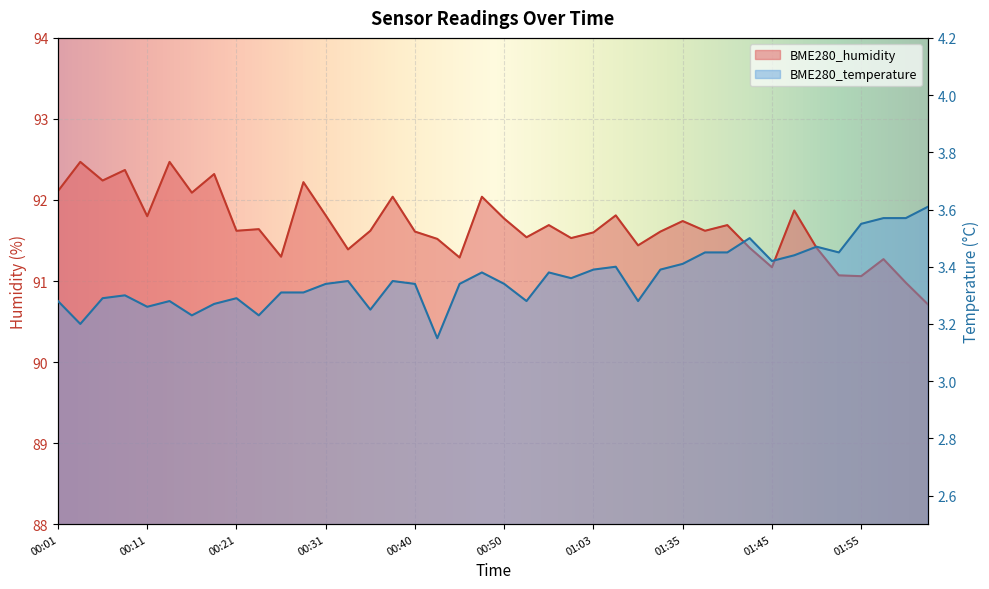

Reading left to right, list all the values displayed in this chart.

BME280_humidity: 92.1	92.5	92.2	92.4	91.8	92.5	92.1	92.3	91.6	91.6	91.3	92.2	91.8	91.4	91.6	92.0	91.6	91.5	91.3	92.0	91.8	91.5	91.7	91.5	91.6	91.8	91.4	91.6	91.7	91.6	91.7	91.4	91.2	91.9	91.4	91.1	91.1	91.3	91.0	90.7
BME280_temperature: 3.3	3.2	3.3	3.3	3.3	3.3	3.2	3.3	3.3	3.2	3.3	3.3	3.3	3.4	3.2	3.4	3.3	3.1	3.3	3.4	3.3	3.3	3.4	3.4	3.4	3.4	3.3	3.4	3.4	3.5	3.5	3.5	3.4	3.4	3.5	3.5	3.5	3.6	3.6	3.6